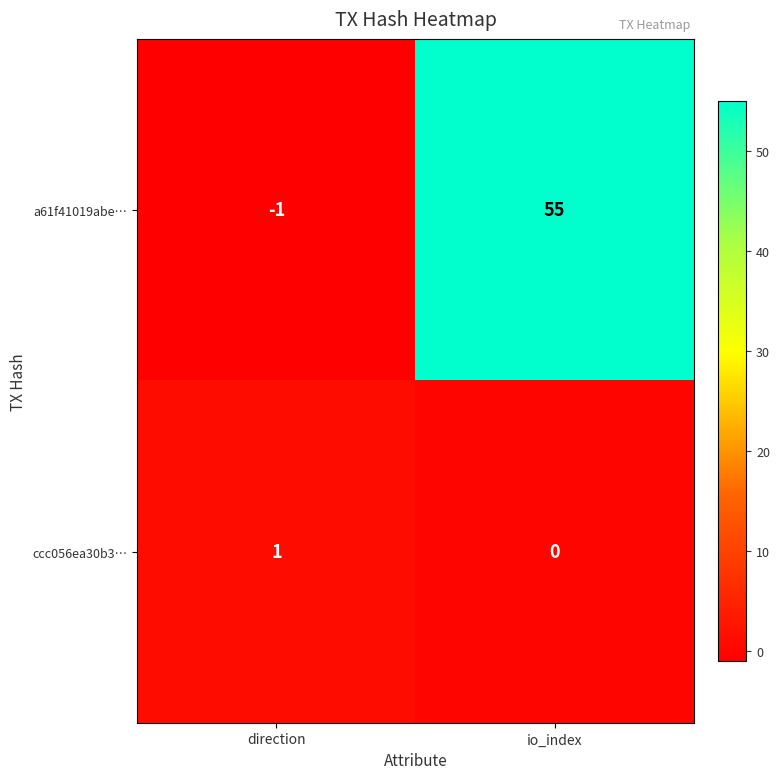

True or false: a61f41019abe… has a value of 55 at io_index.

True